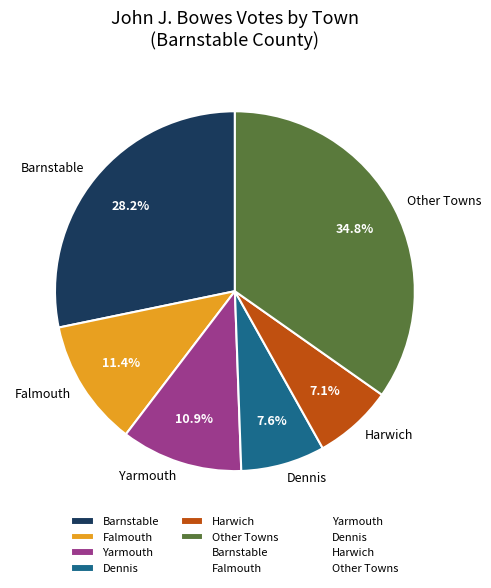

The Harwich slice represents 2% of the pie. True or false?

False